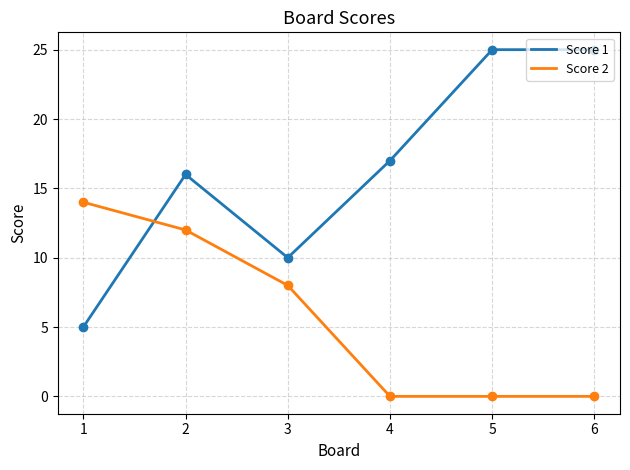

The value of Score 1 at 5 is 44. True or false?

False